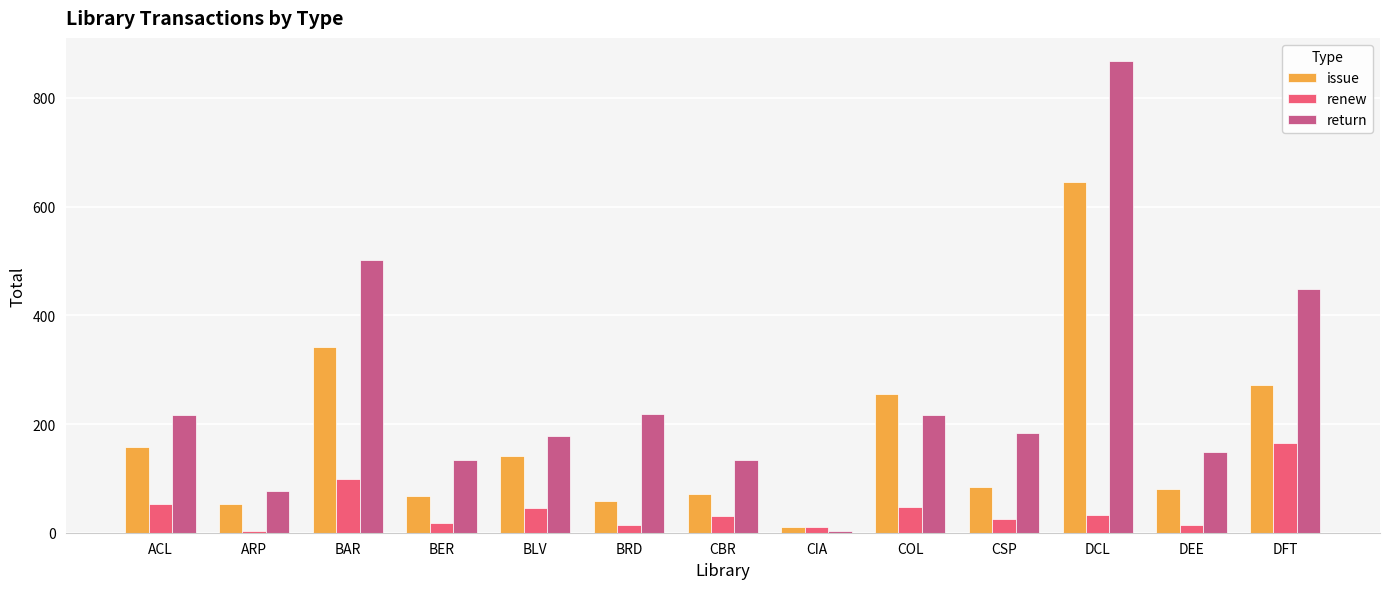

What is the sum of all renew values?

559